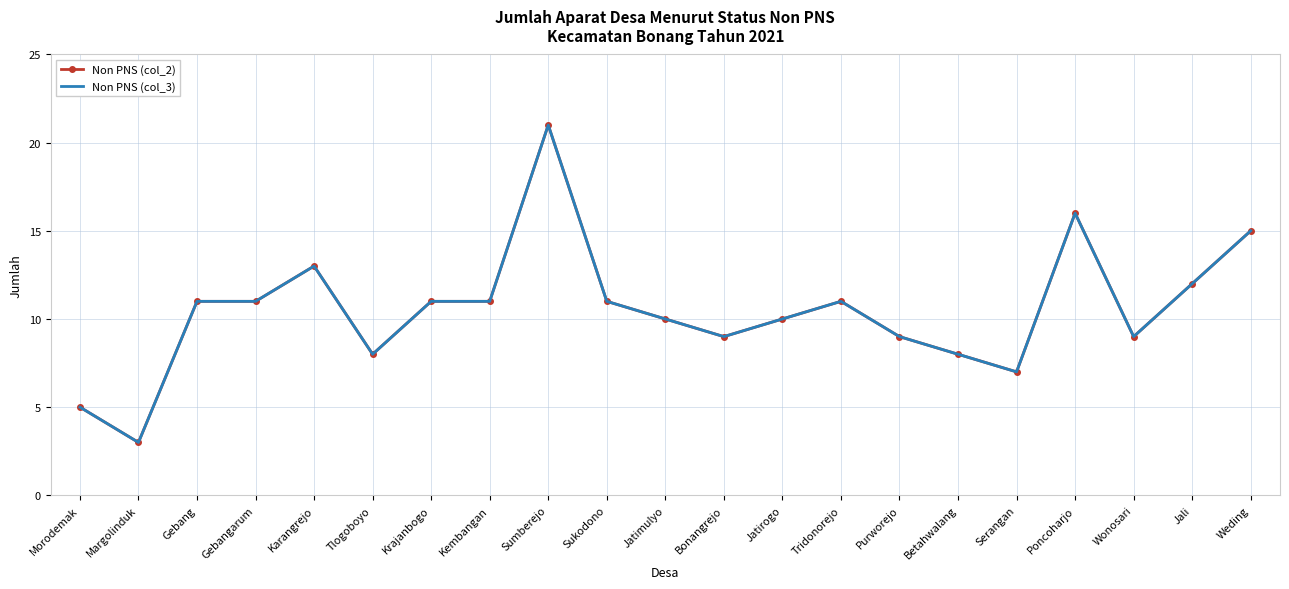

What is the sum of the Non PNS (col_3) values at Betahwalang and Morodemak?

13